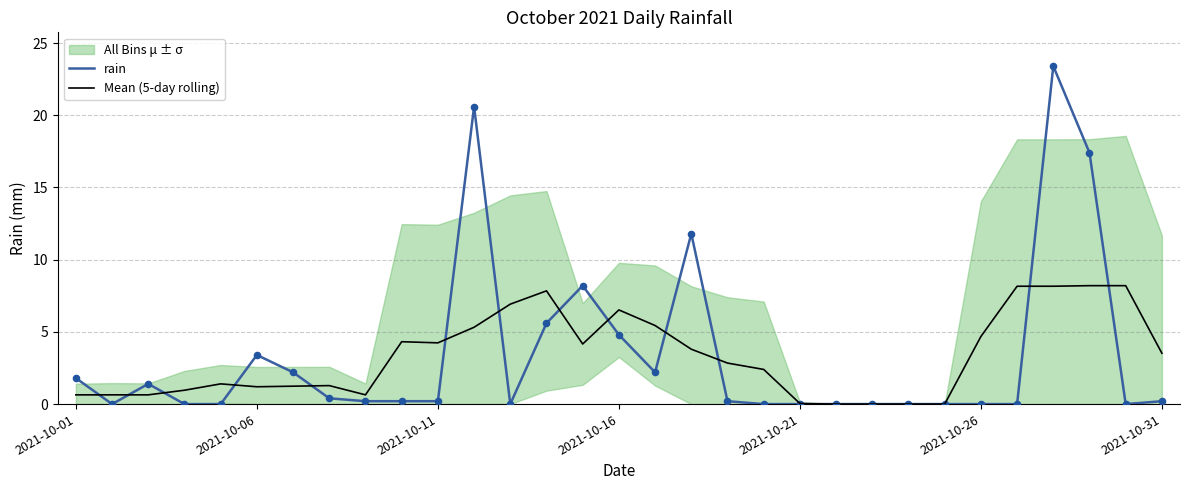

At which category is the sum across all series the highest?

27